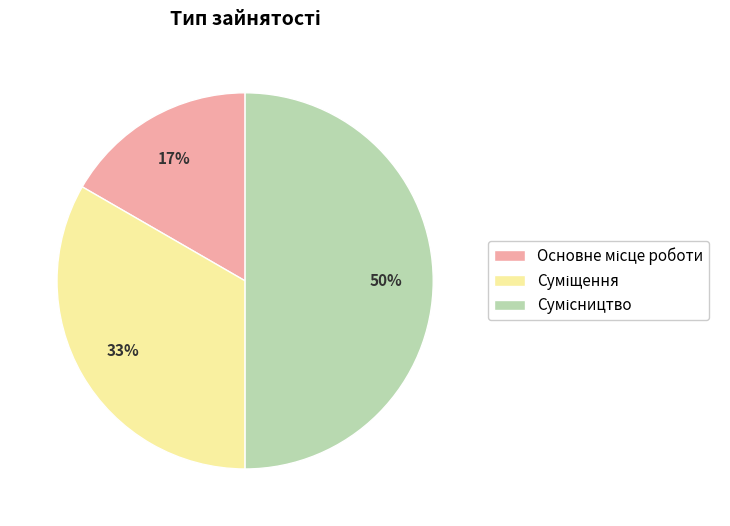

To the nearest percent, what is the difference between the largest and smallest slice percentages?

33%